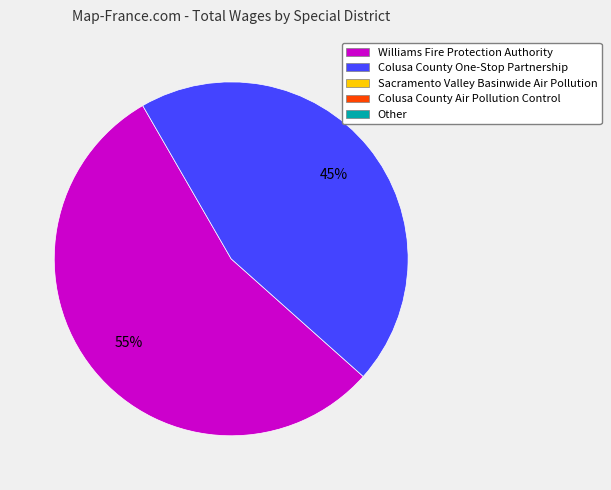

To the nearest percent, what is the difference between the largest and smallest slice percentages?

10%